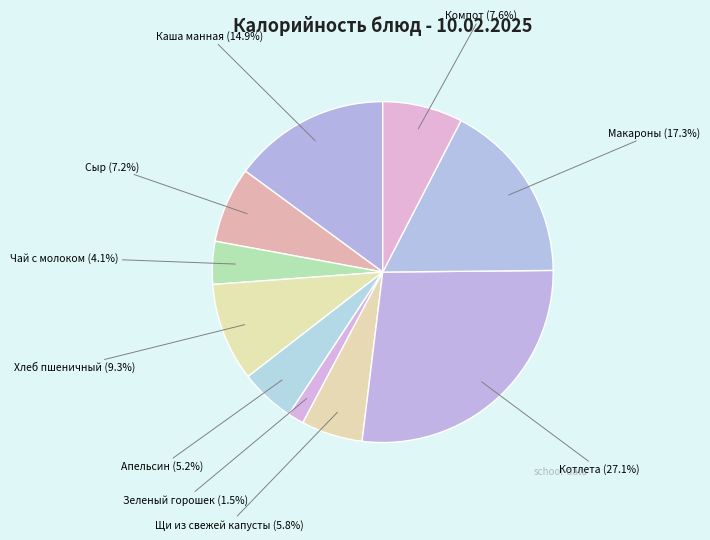

How many segments does this pie chart have?

10